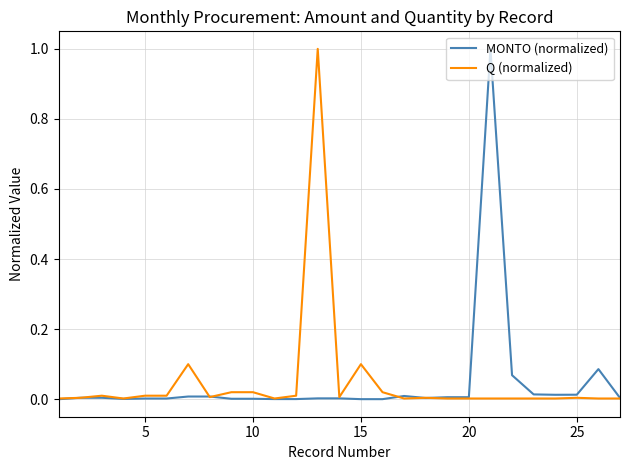

What are all the series names shown in the legend?

MONTO (normalized), Q (normalized)